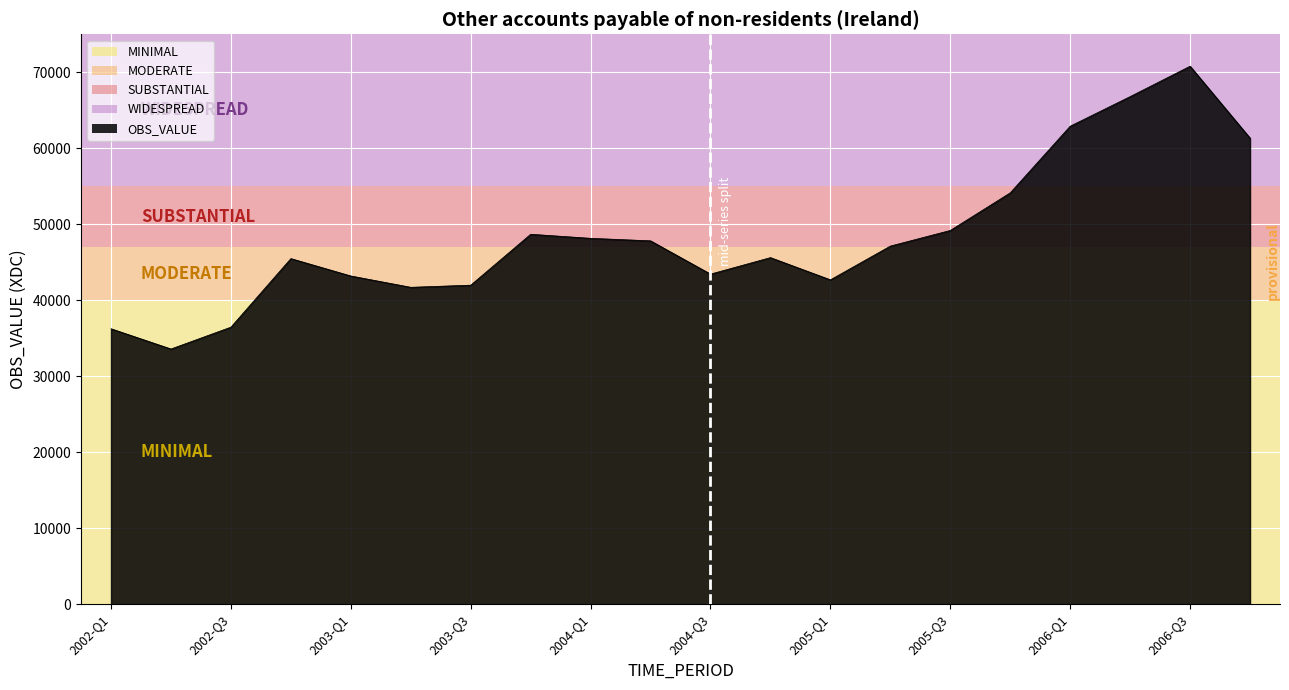

What is the minimum value shown in the chart?

33581